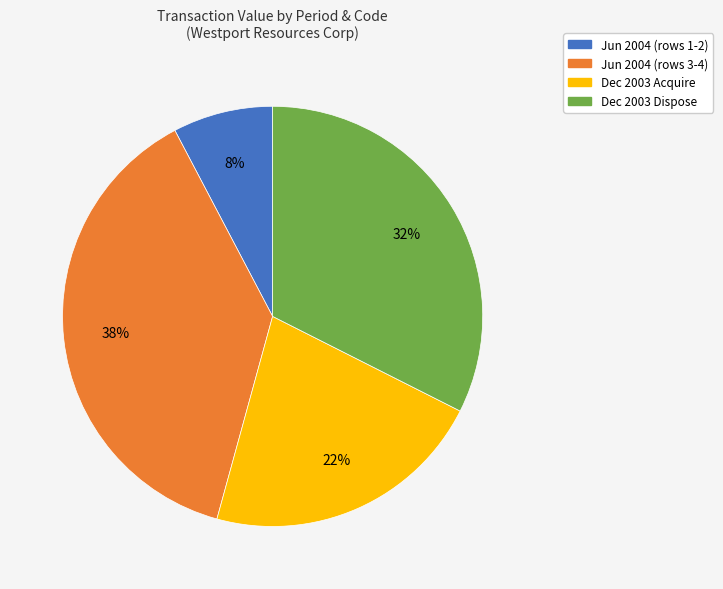

To the nearest percent, what is the average slice percentage?

25%